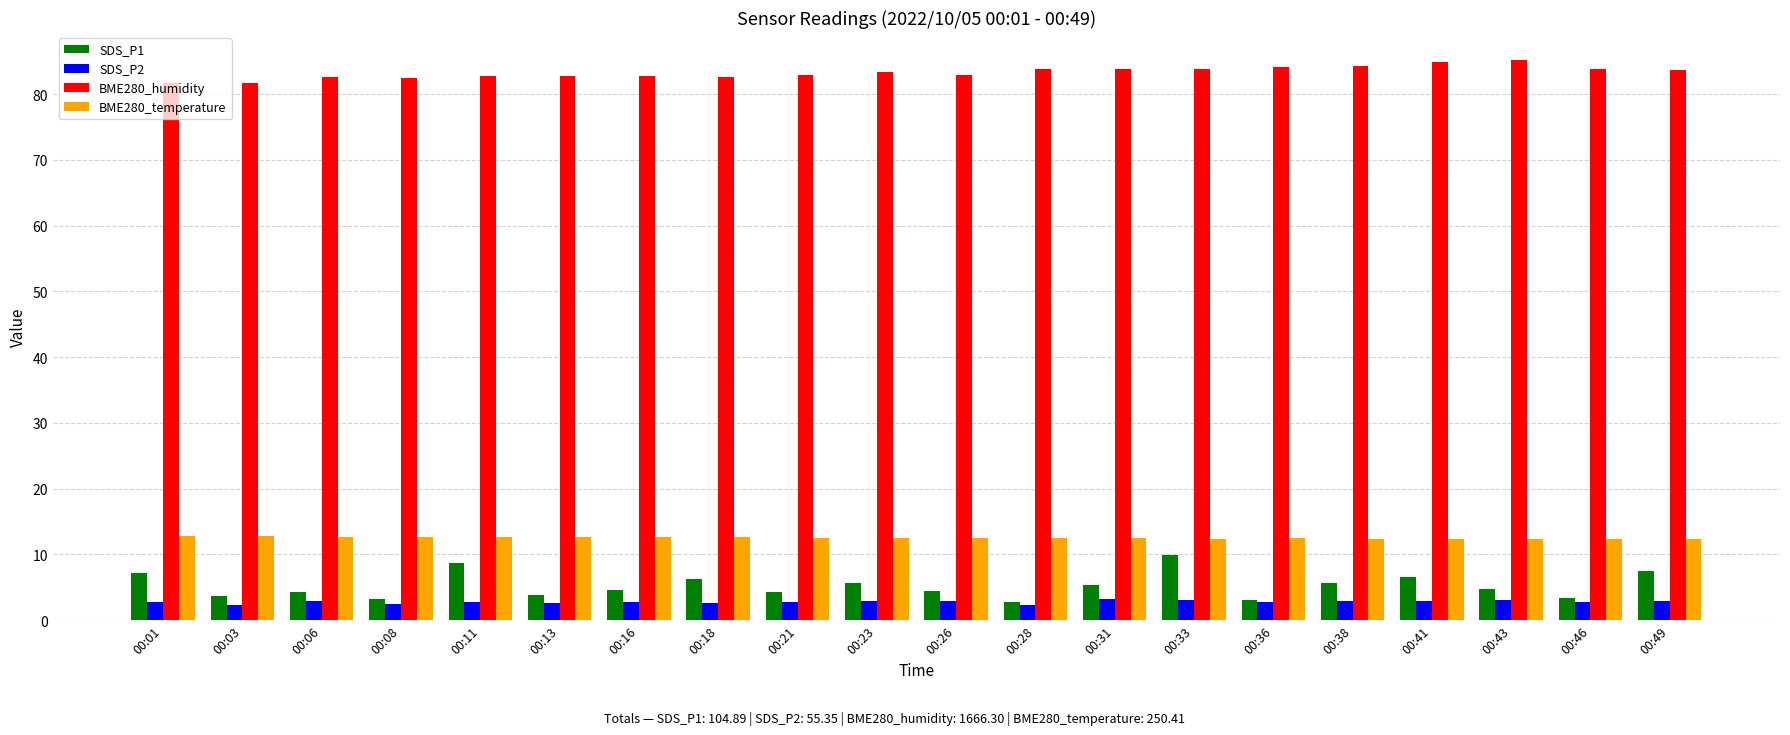

Does the chart contain stacked bars?

No